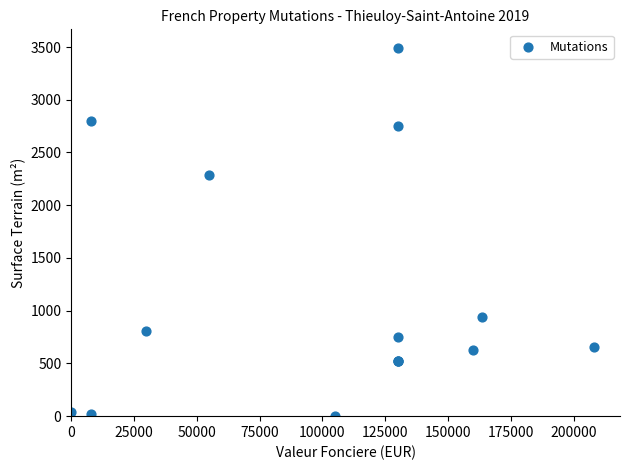

What Y value in the scatter plot is closest to 1746?

2287